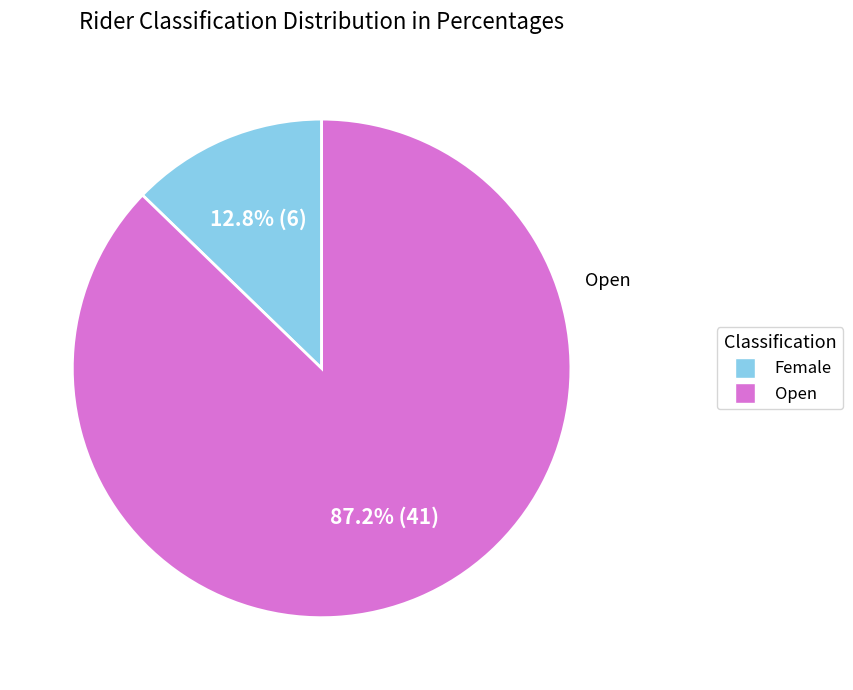

What percentage is the Female slice, to the nearest percent?

13%